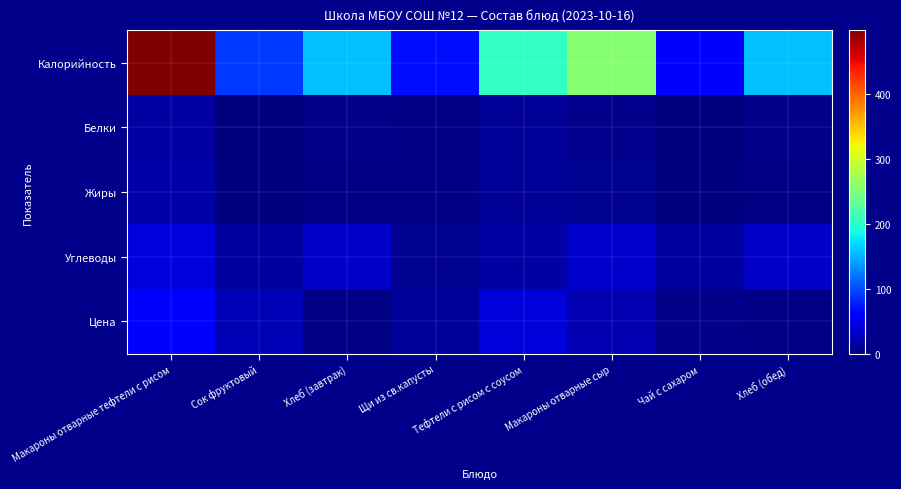

Reading right to left, list all the values displayed in this chart.

Калорийность: Хлеб (обед)=157.0	Чай с сахаром=58.0	Макароны отварные сыр=257.0	Тефтели с рисом с соусом=205.0	Щи из св.капусты=70.0	Хлеб (завтрак)=157.0	Сок фруктовый=90.0	Макароны отварные тефтели с рисом=499.0
Белки: Хлеб (обед)=5.0	Чай с сахаром=0.0	Макароны отварные сыр=6.0	Тефтели с рисом с соусом=11.0	Щи из св.капусты=2.0	Хлеб (завтрак)=5.0	Сок фруктовый=0.0	Макароны отварные тефтели с рисом=16.0
Жиры: Хлеб (обед)=3.0	Чай с сахаром=0.0	Макароны отварные сыр=8.0	Тефтели с рисом с соусом=10.0	Щи из св.капусты=3.0	Хлеб (завтрак)=3.0	Сок фруктовый=0.0	Макароны отварные тефтели с рисом=18.0
Углеводы: Хлеб (обед)=32.0	Чай с сахаром=15.0	Макароны отварные сыр=35.0	Тефтели с рисом с соусом=16.0	Щи из св.капусты=8.0	Хлеб (завтрак)=32.0	Сок фруктовый=15.0	Макароны отварные тефтели с рисом=41.0
Цена: Хлеб (обед)=3.5	Чай с сахаром=4.0	Макароны отварные сыр=22.9	Тефтели с рисом с соусом=40.1	Щи из св.капусты=13.2	Хлеб (завтрак)=3.5	Сок фруктовый=25.0	Макароны отварные тефтели с рисом=55.2